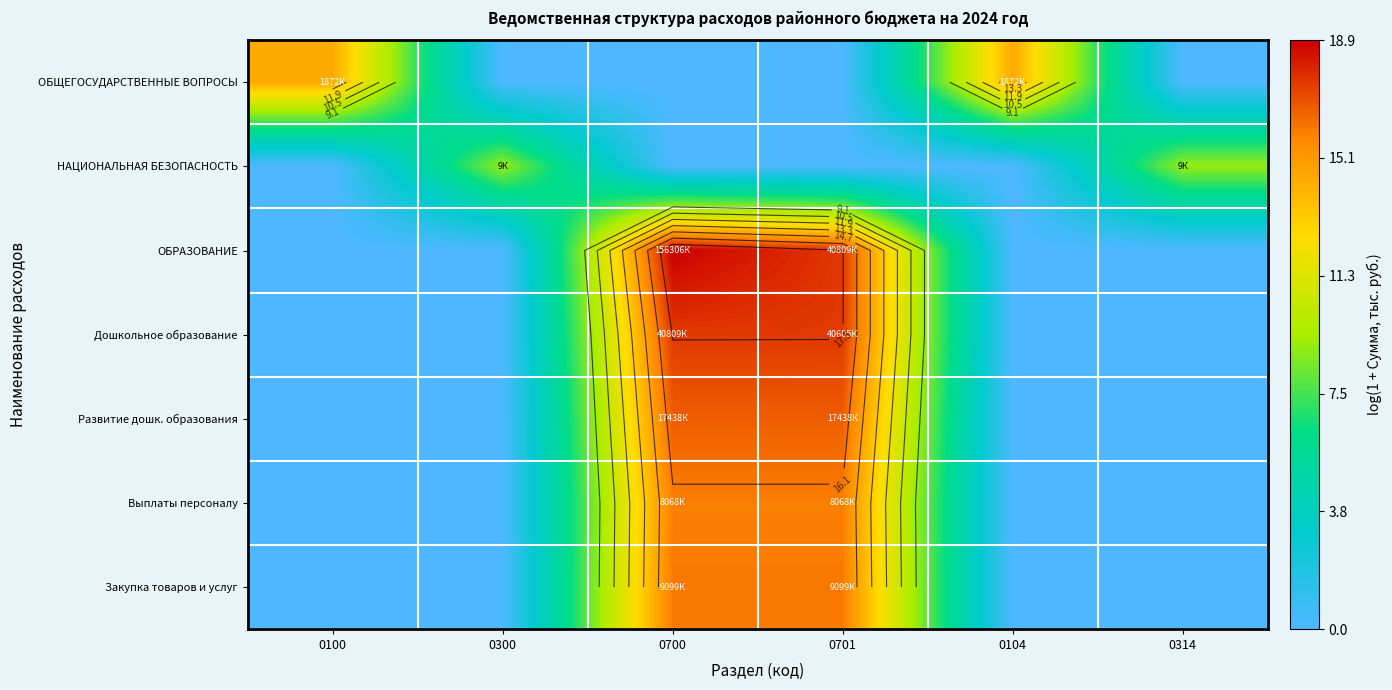

Which has a higher value, 0104 or 0314?

0104